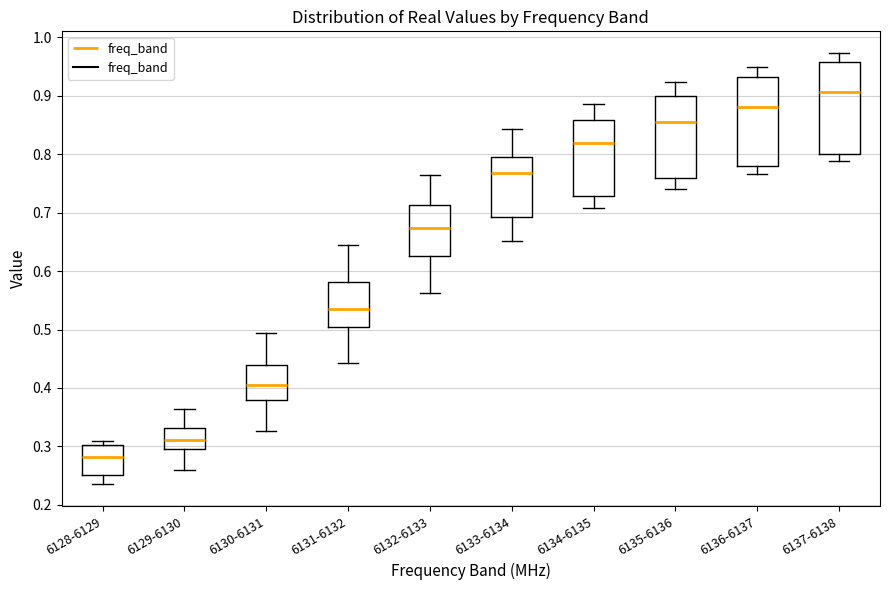

Which box has the lowest median line?

6128-6129